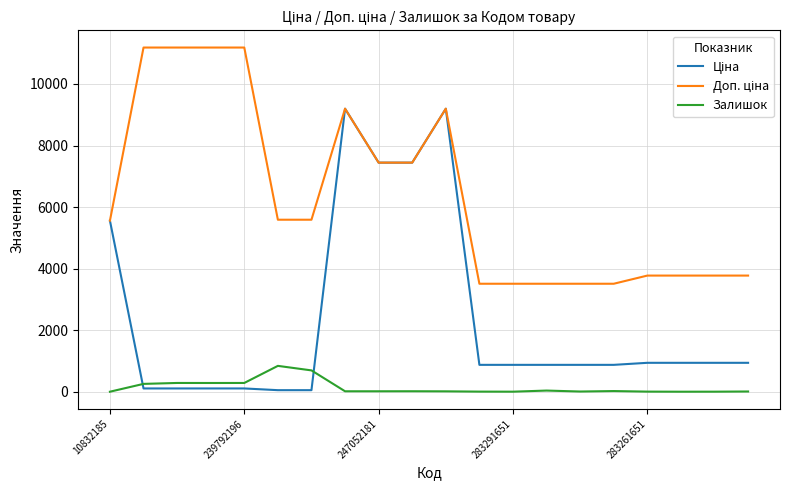

How many lines are shown in the chart?

3